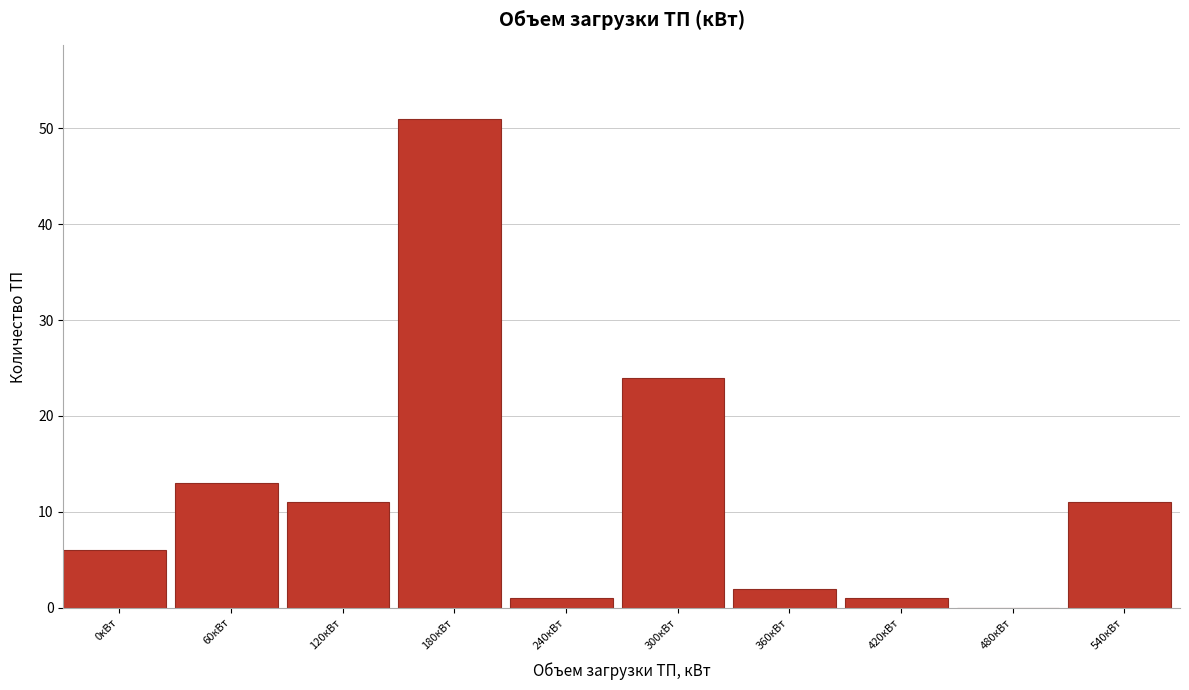

Reading left to right, extract all data points from this chart.

0кВт=6	60кВт=13	120кВт=11	180кВт=51	240кВт=1	300кВт=24	360кВт=2	420кВт=1	480кВт=0	540кВт=11